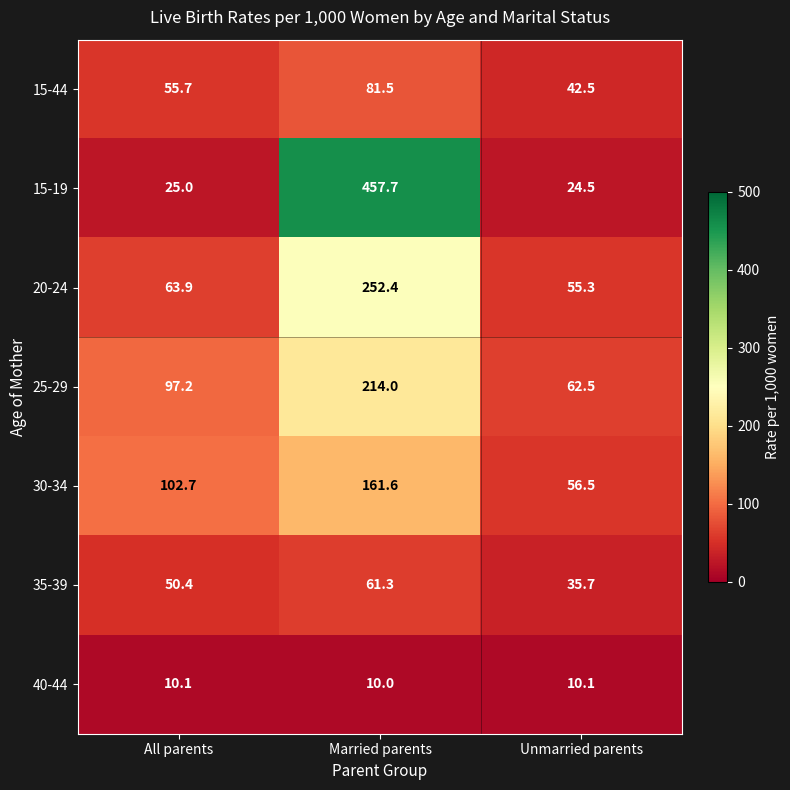

True or false: 15-44 has a value of 42.5 at Unmarried parents.

True